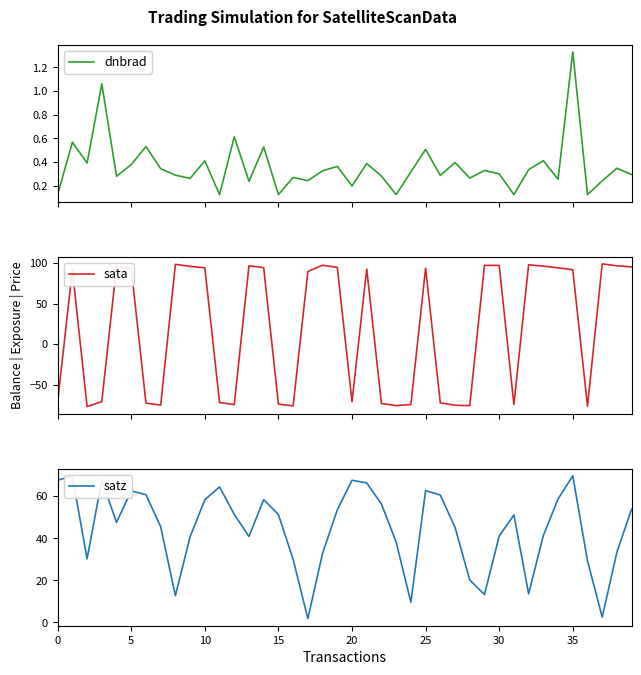

At which category is the sum across all series the highest?

35